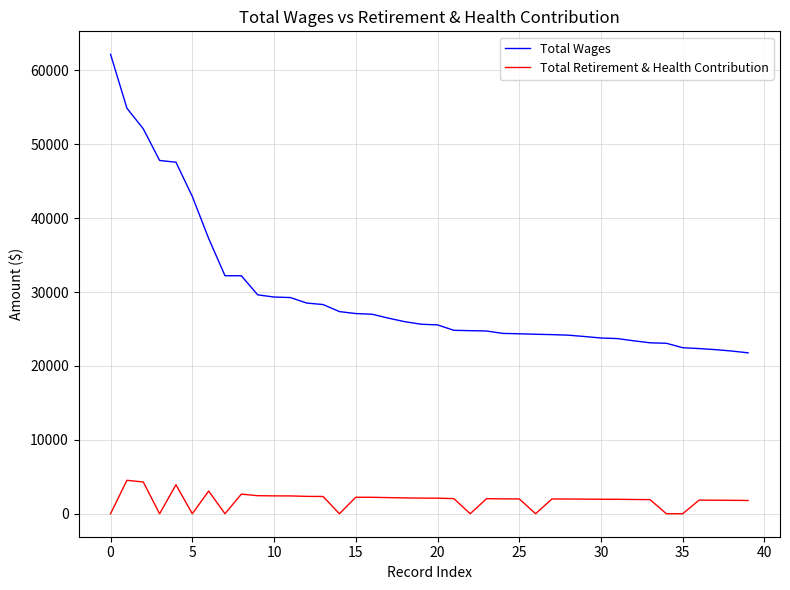

True or false: Total Retirement & Health Contribution and Total Wages intersect in this chart.

False